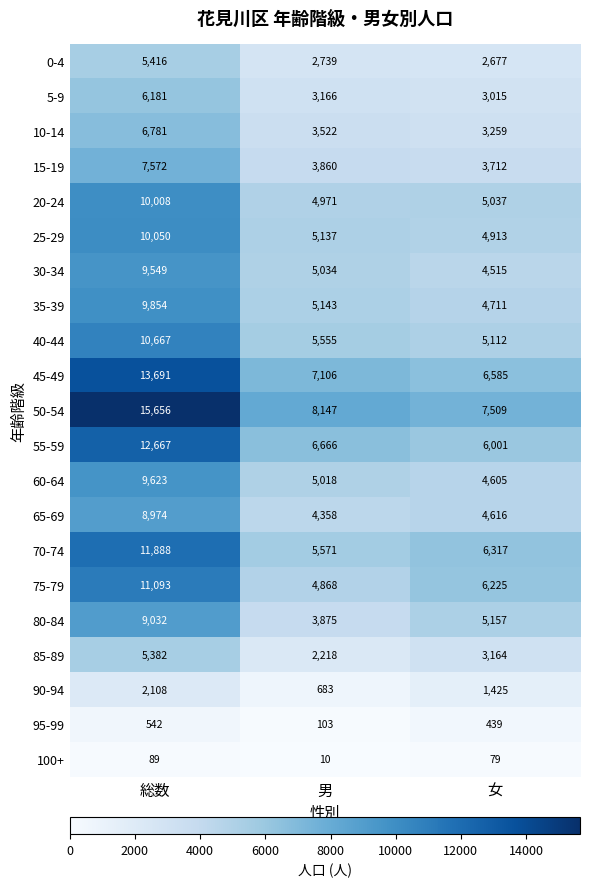

How many data points in 75-79 are less than 6225?

1